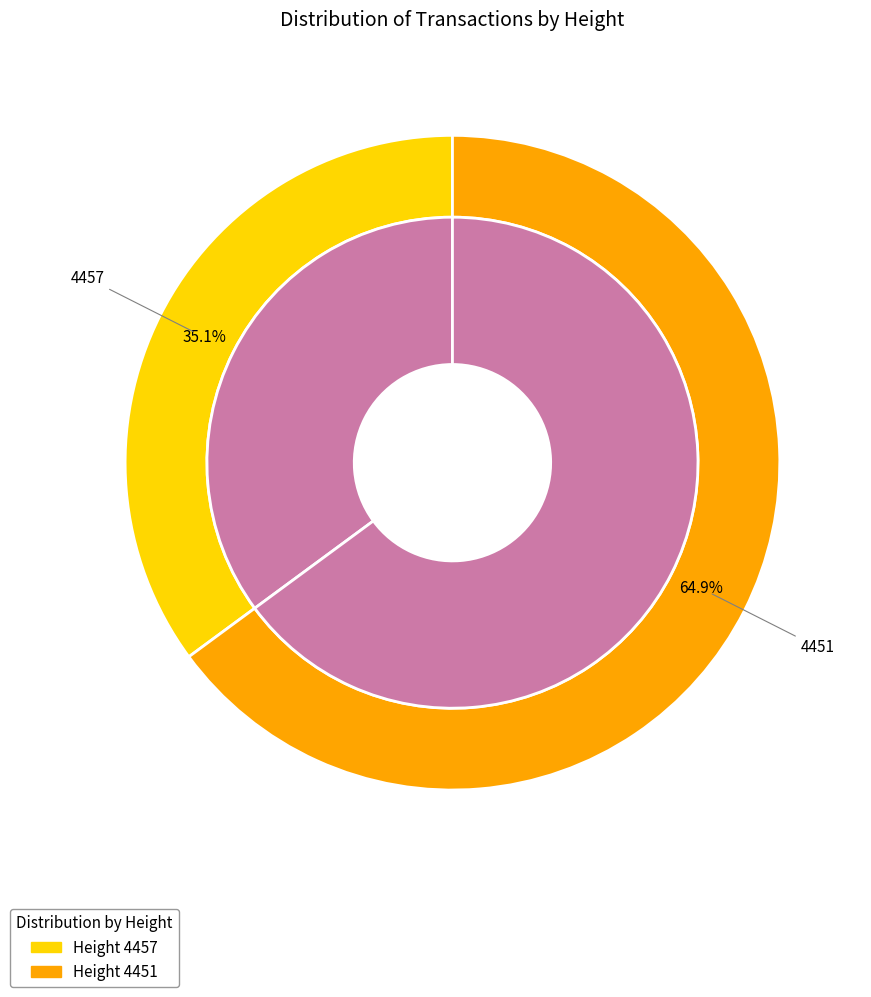

What percentage is NOT represented by 4457?

64.9%